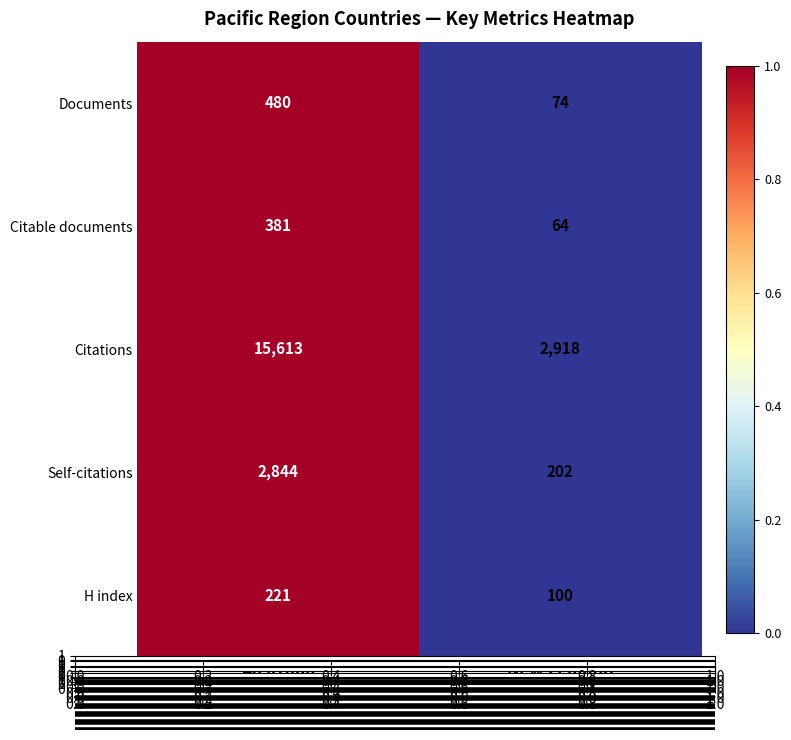

Which category has the lowest value across all series?

New Zealand